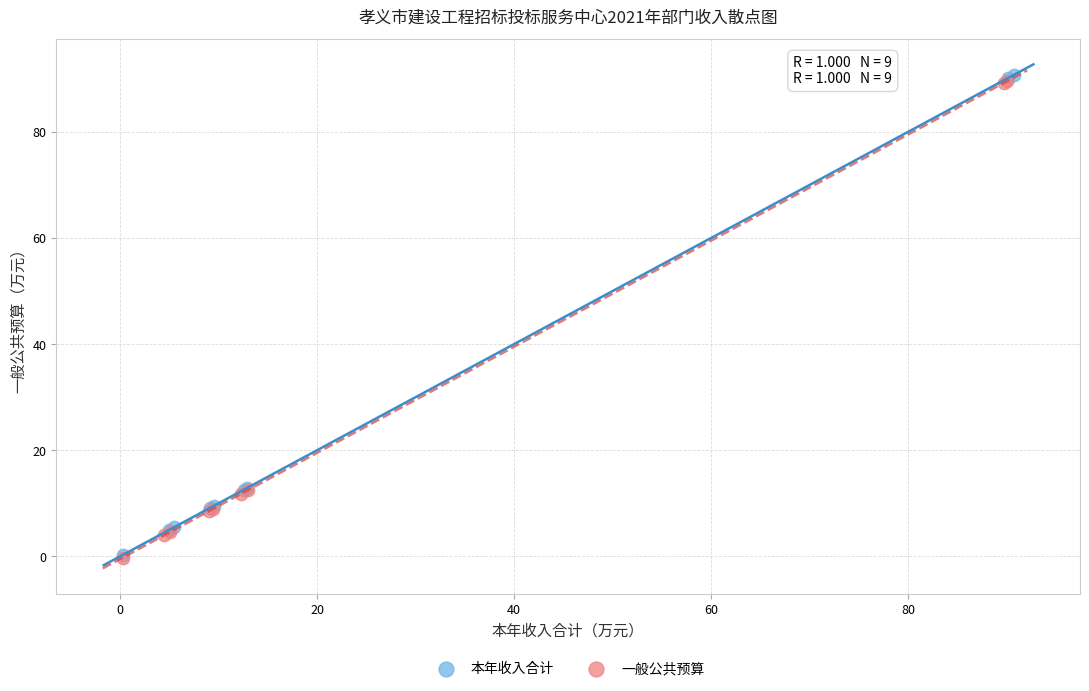

Which series has the widest spread of Y values?

本年收入合计